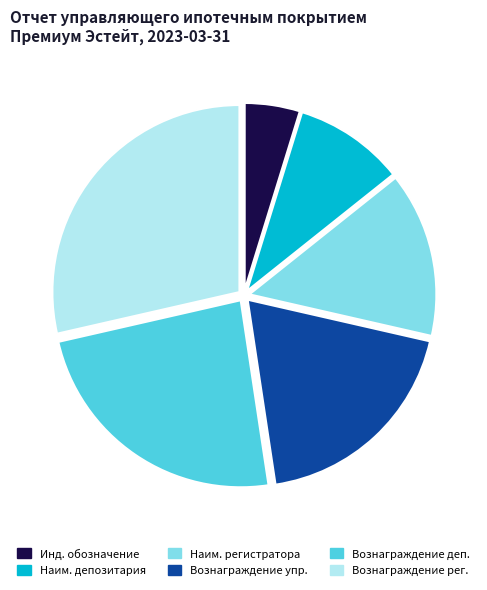

Rank the categories by value from lowest to highest.

Инд. обозначение, Наим. депозитария, Наим. регистратора, Вознаграждение упр., Вознаграждение деп., Вознаграждение рег.